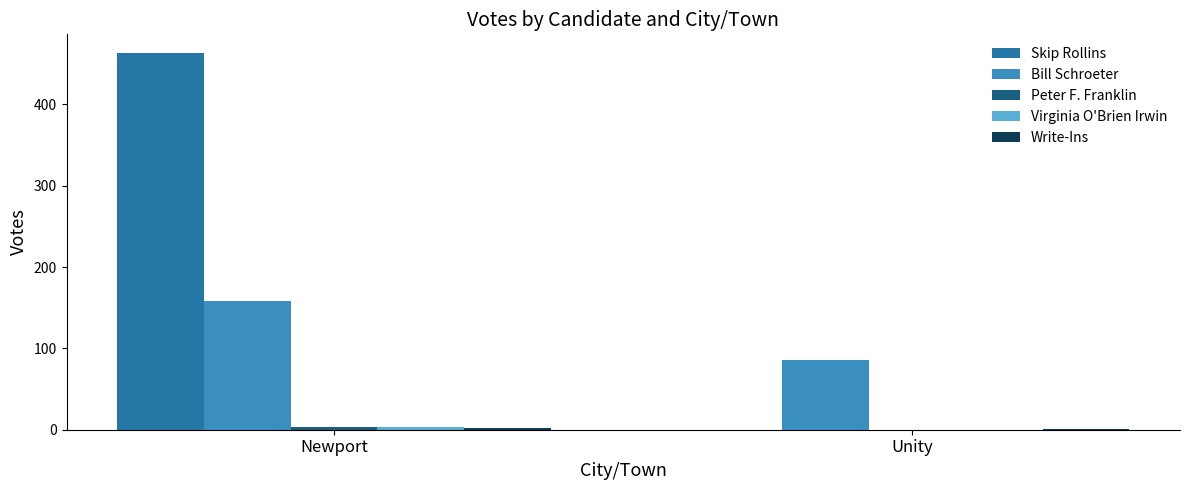

Is it true that Bill Schroeter equals 158 at Newport?

True